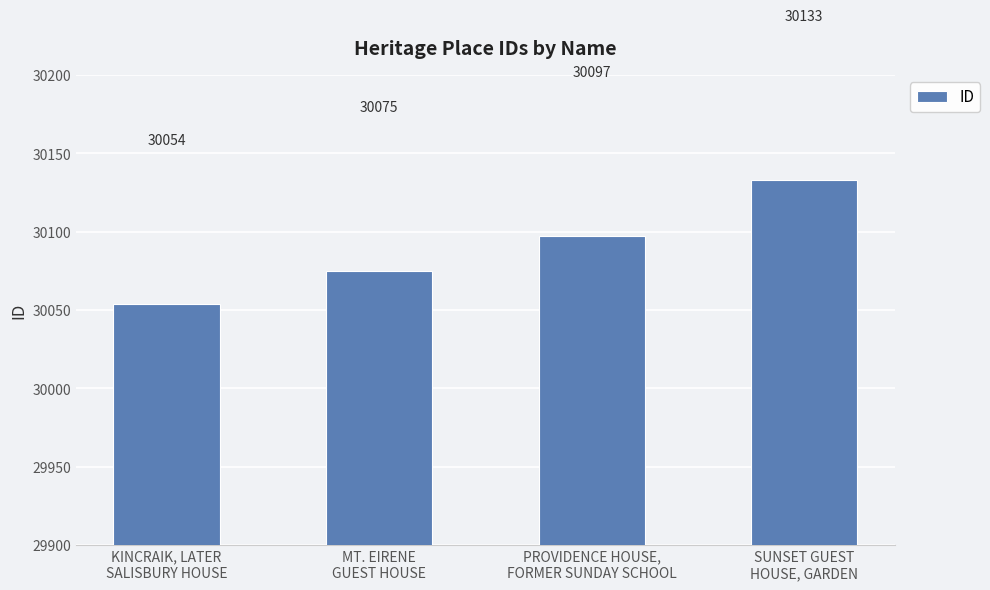

The chart shows a value of 30054 at KINCRAIK, LATER
SALISBURY HOUSE. True or false?

True